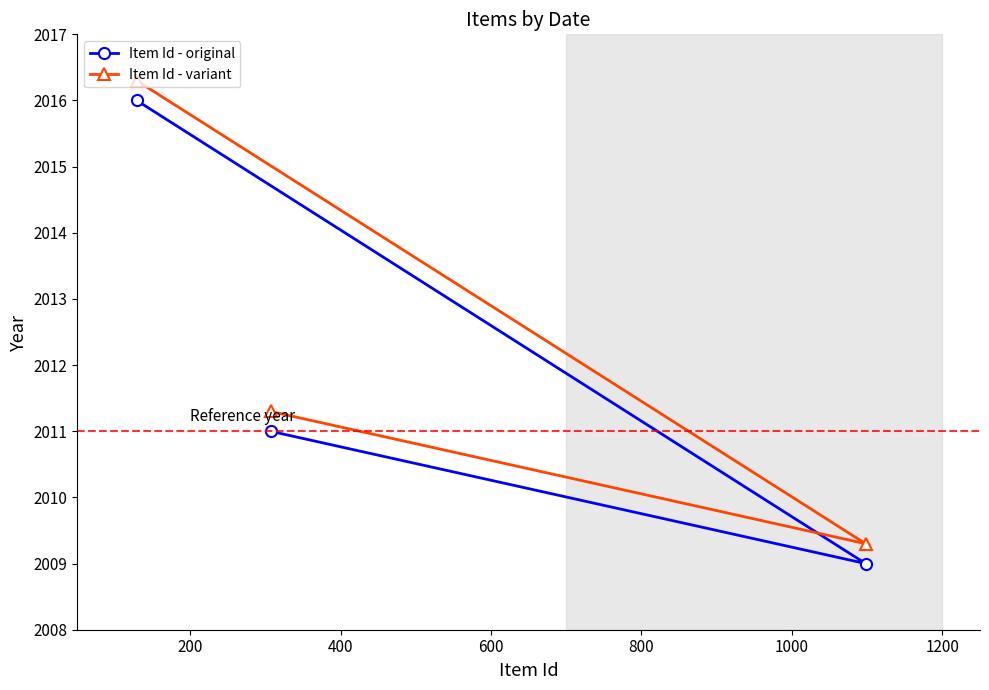

Is this an area chart (filled region under the line)?

No